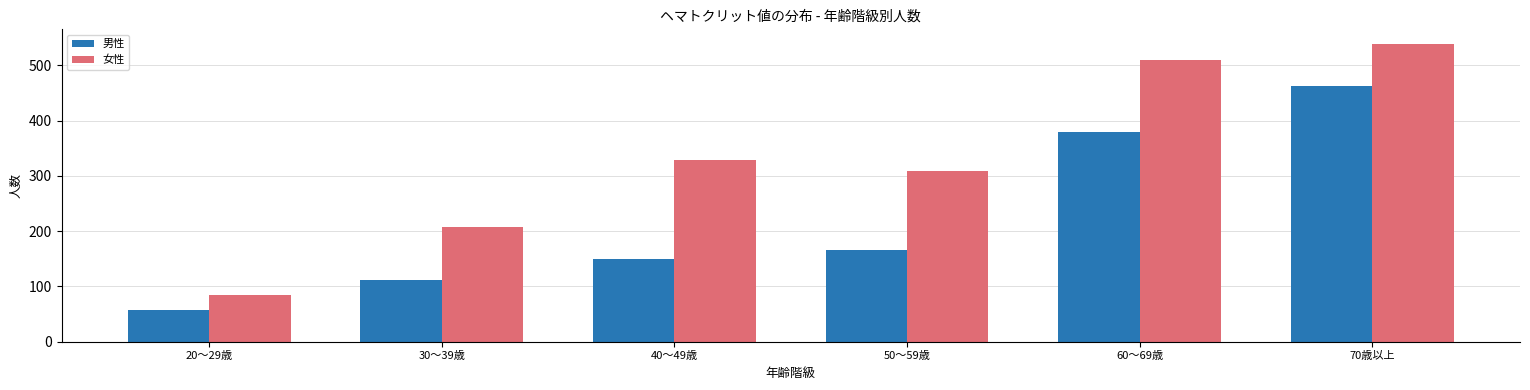

Count the number of categories in the chart.

6